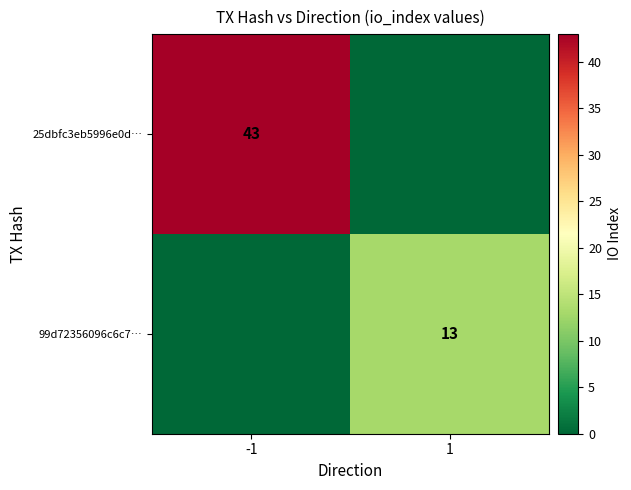

True or false: 25dbfc3eb5996e0d… has a value of 43 at -1.

True